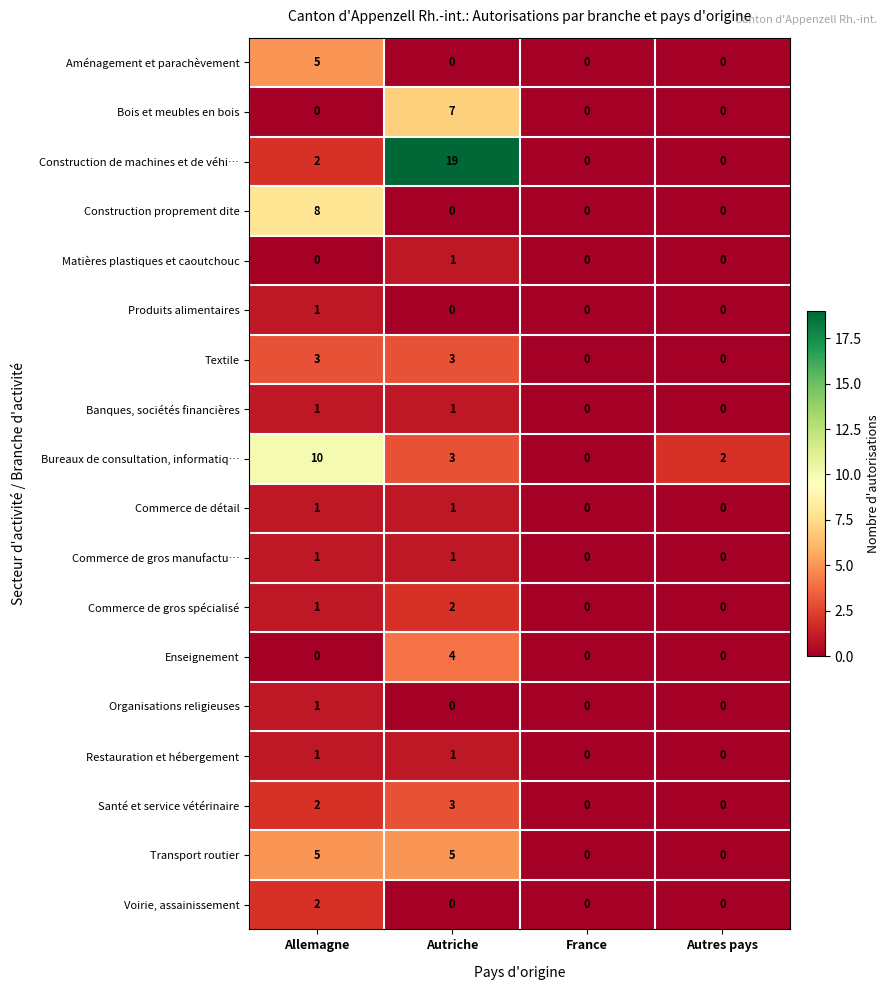

What is the spread (max minus min) of values at Autres pays?

2